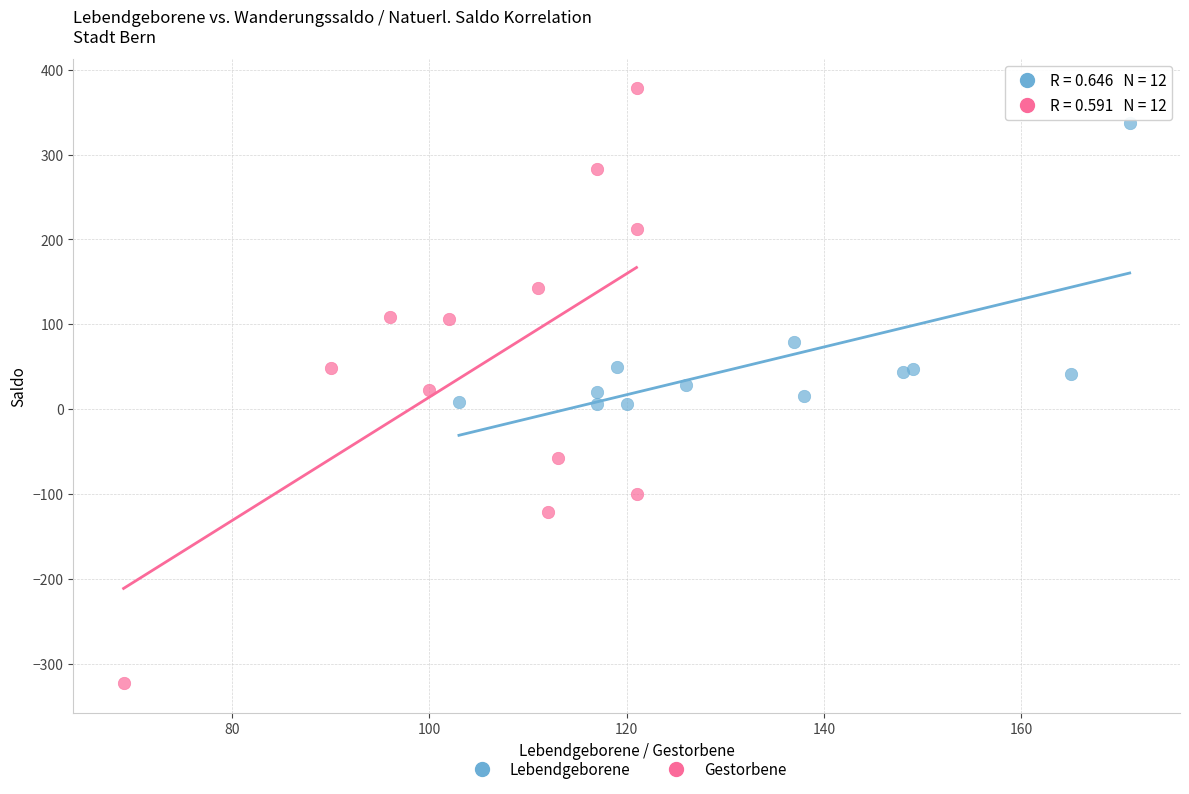

Which series has the largest Y range (max minus min)?

Gestorbene